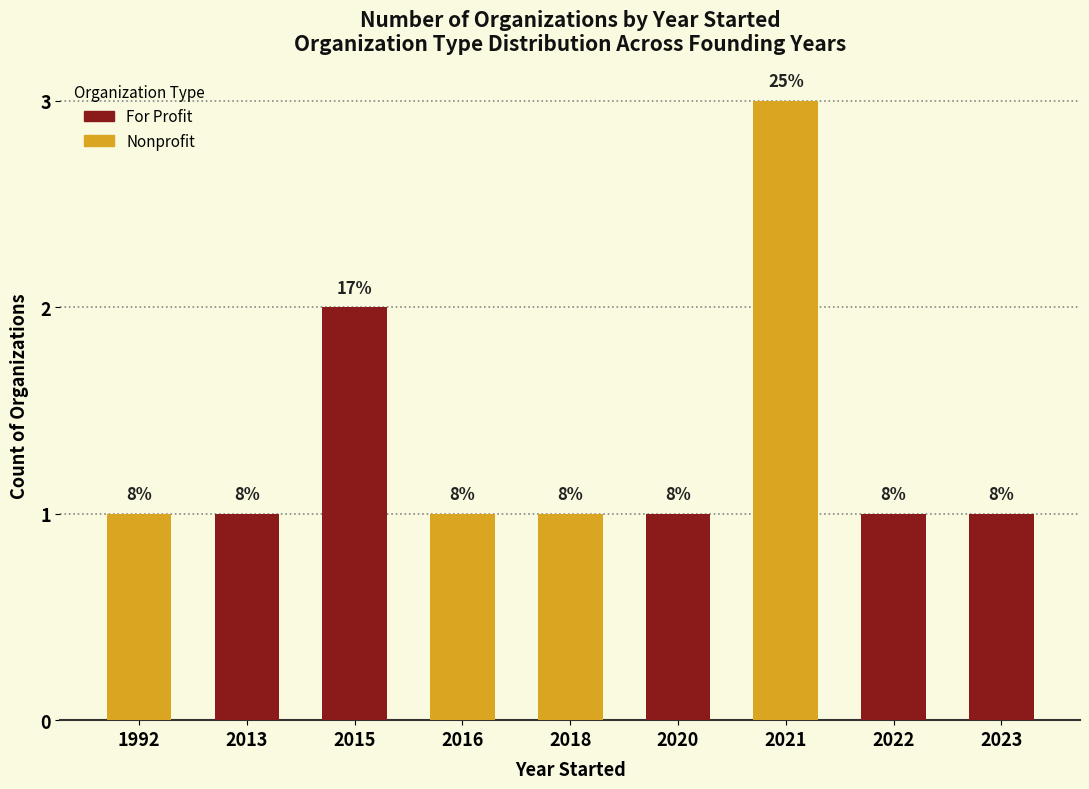

Reading right to left, what are all the values shown in this chart?

1	1	3	1	1	1	2	1	1